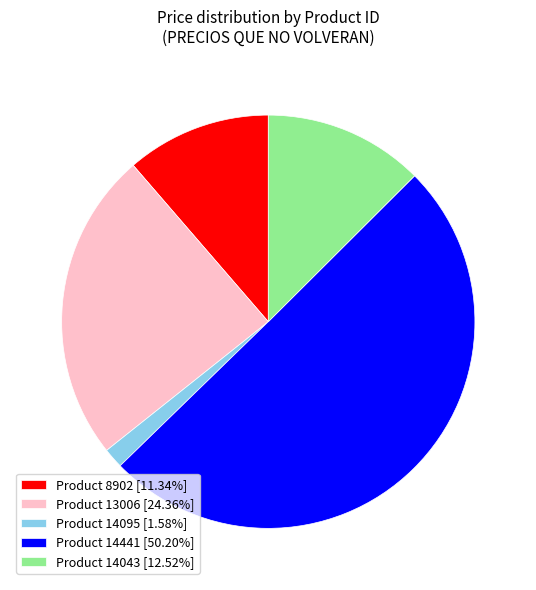

What is the ratio of the value at Product 14043 [12.52%] to the value at Product 8902 [11.34%]?

1.1